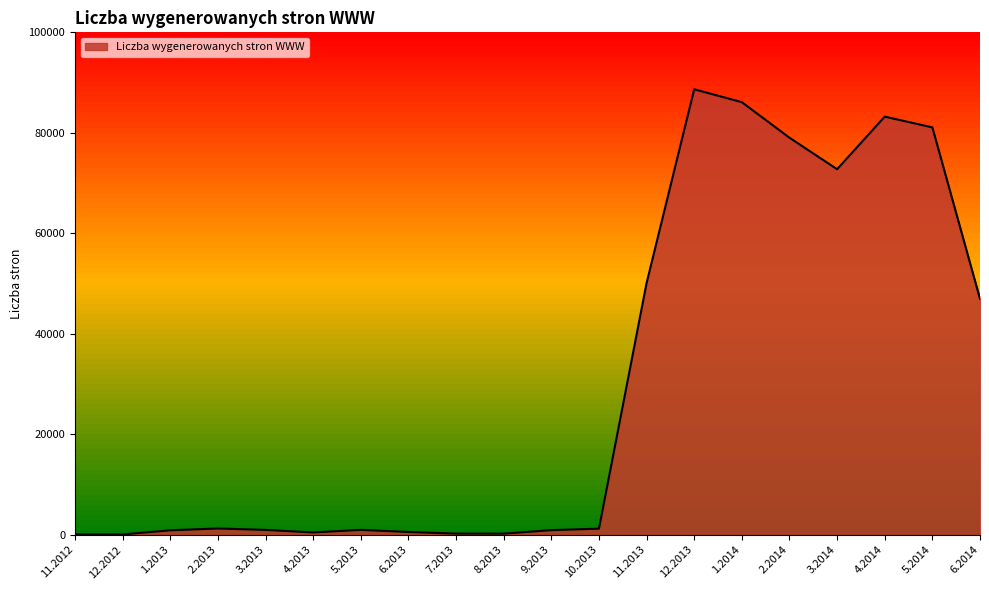

Between 11.2012 and 1.2014, which is larger?

1.2014